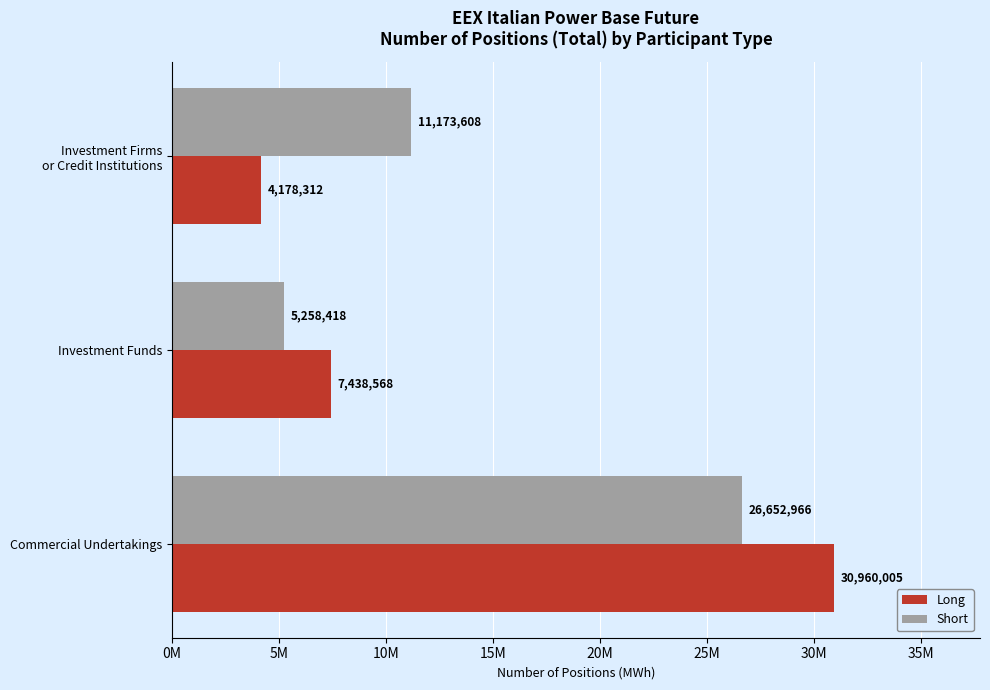

What is the value of the Long bar at the 2nd from the left?

7438568.0